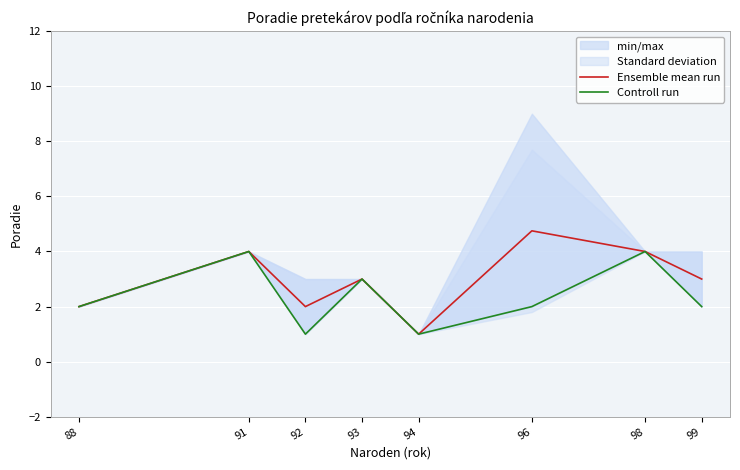

List the labels in order of Ensemble mean run value, smallest first.

94, 88, 92, 93, 99, 91, 98, 96